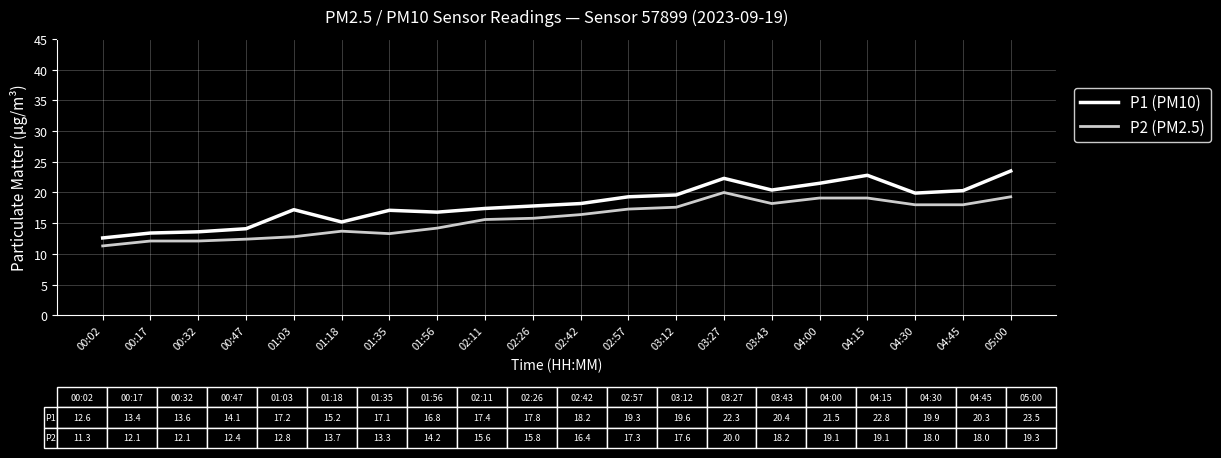

Which series changed the most between 02:42 and 03:27?

P1 (PM10)